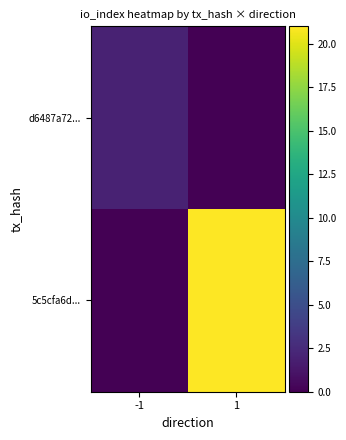

Between -1 and 1, which series saw the biggest shift?

5c5cfa6d...